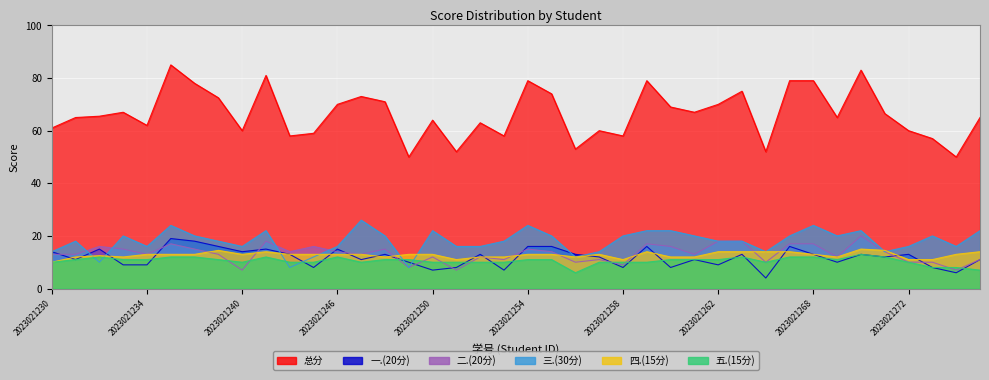

How many categories are shown in the chart?

40